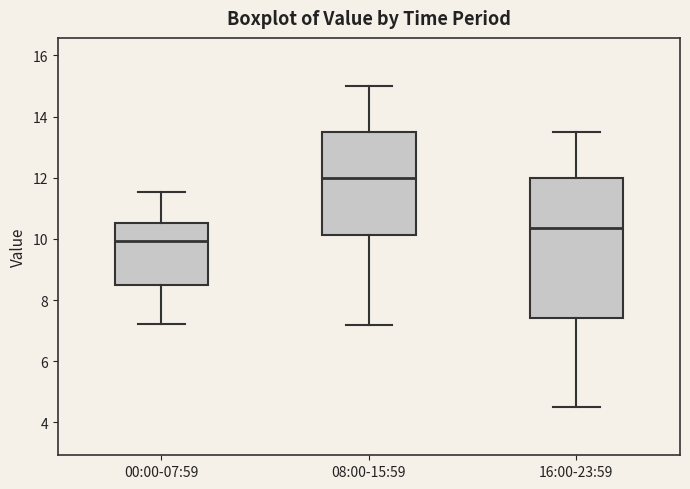

Which box's median line is the lowest?

00:00-07:59